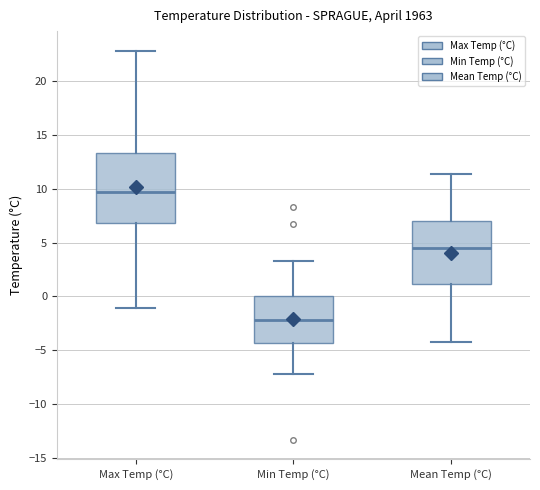

Which box's median line is the lowest?

Min Temp (°C)